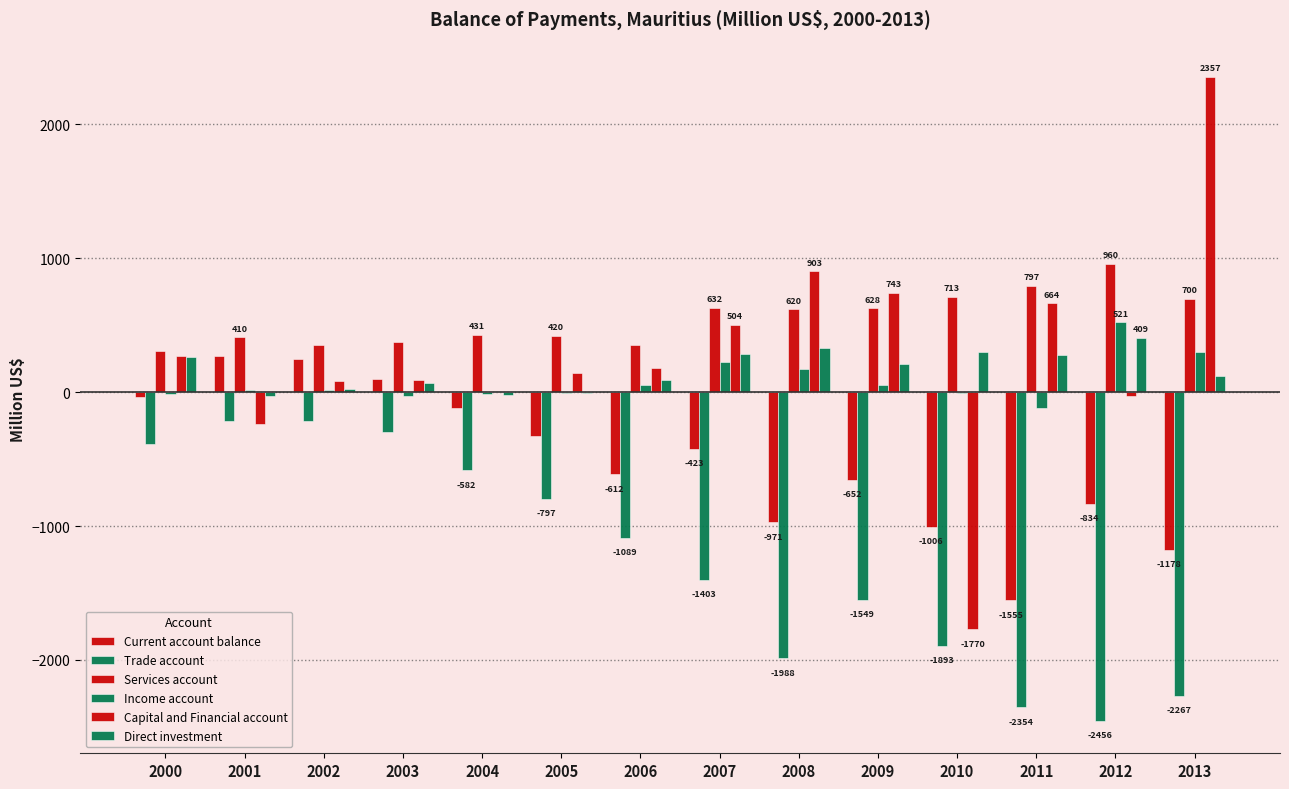

Are the bars horizontal?

No